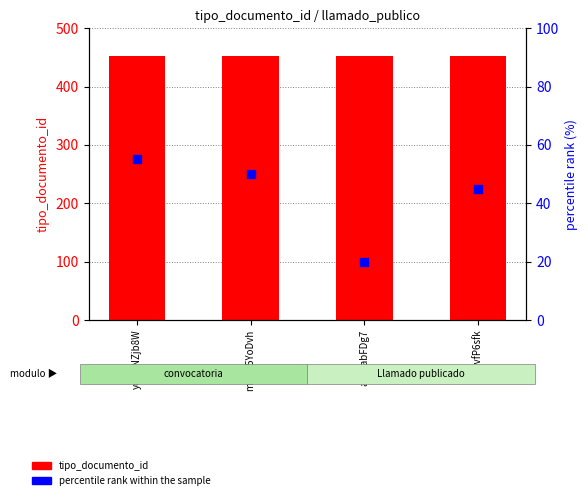

Which series reaches the maximum Y coordinate?

tipo_documento_id